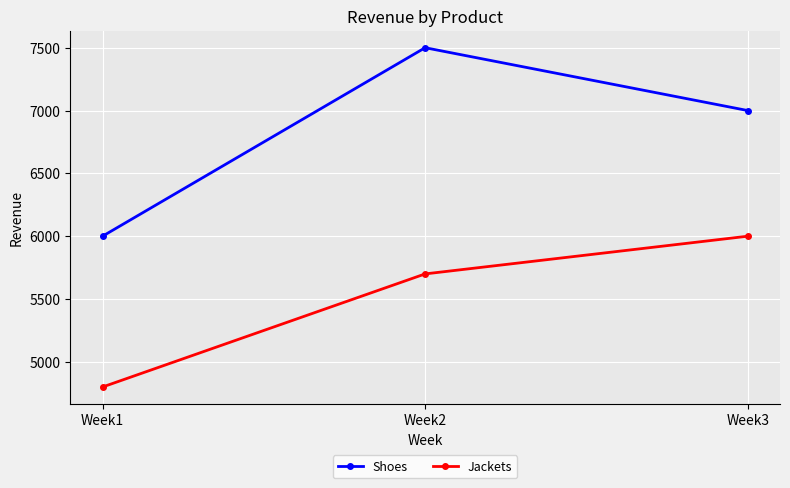

Count the Jackets values in the range 4800 to 6000.

3